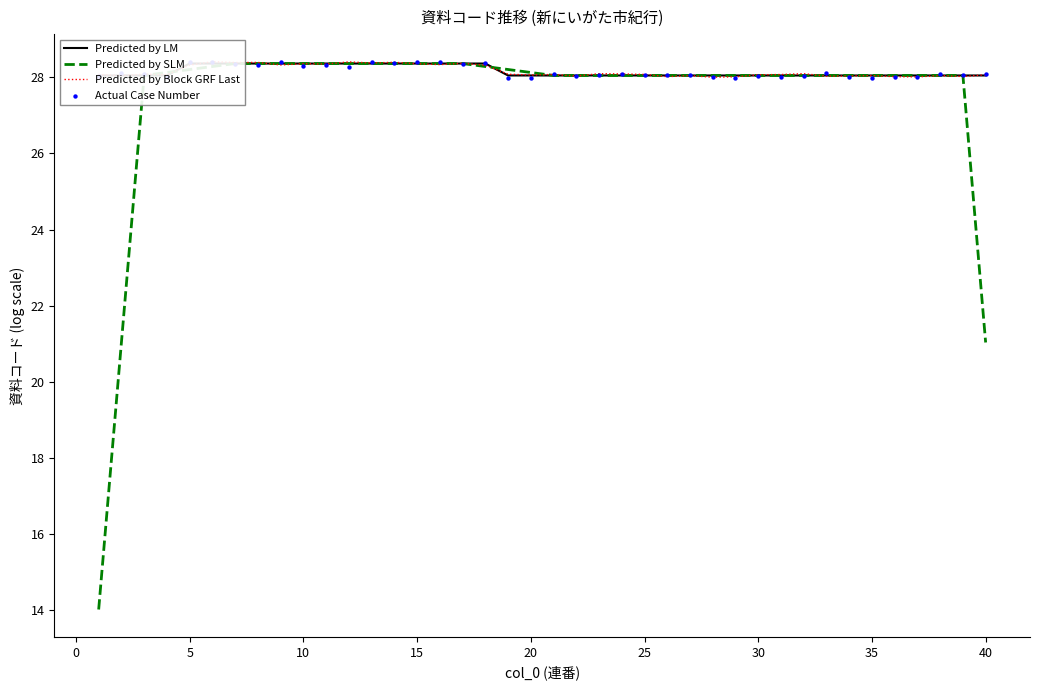

What is the maximum value for Predicted by SLM?

28.4